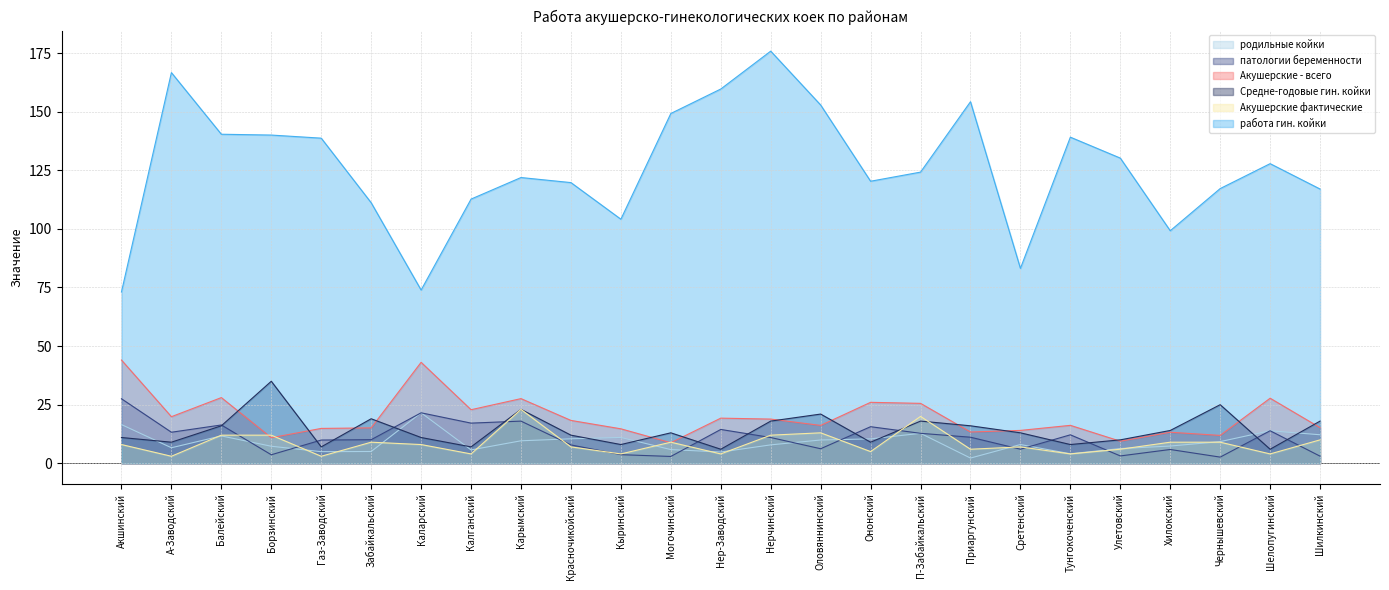

Is it true that работа гин. койки equals 73.9 at Каларский?

True